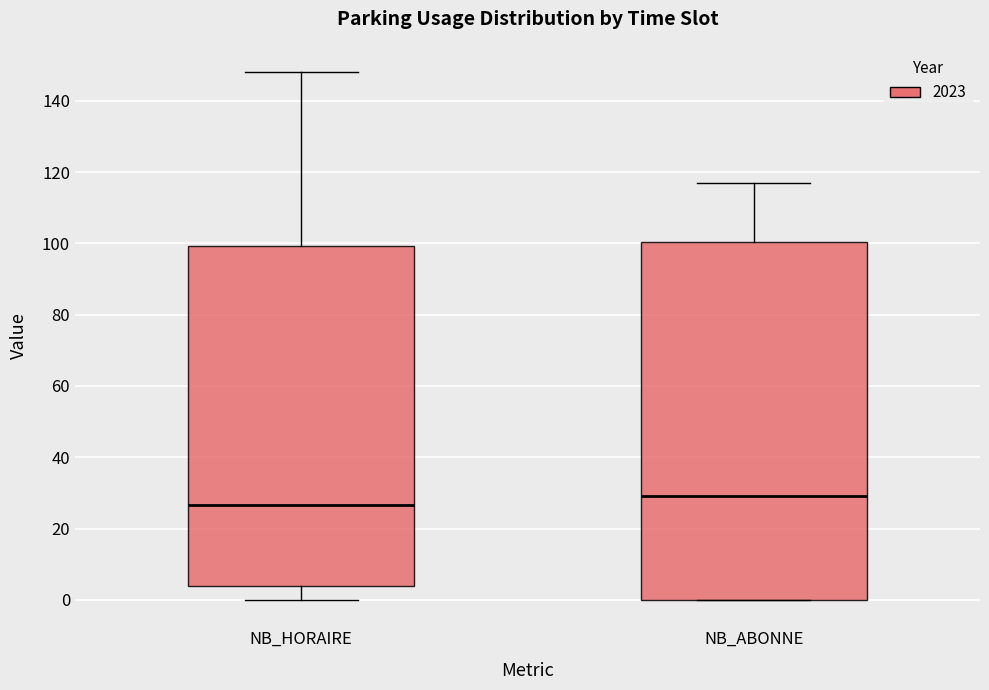

Comparing the boxes themselves (not the whiskers), which one is the tallest?

NB_ABONNE